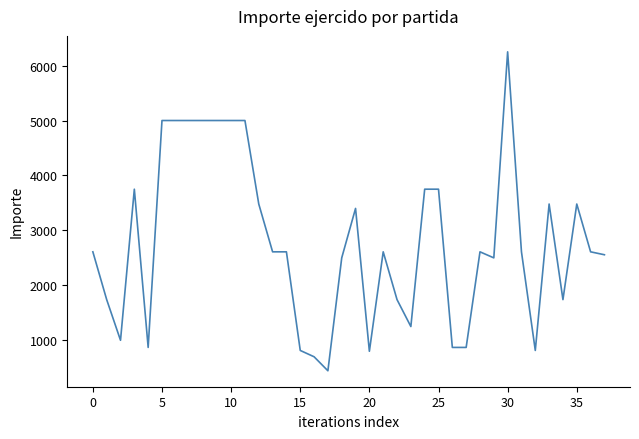

What is the greatest value displayed?

6250.0